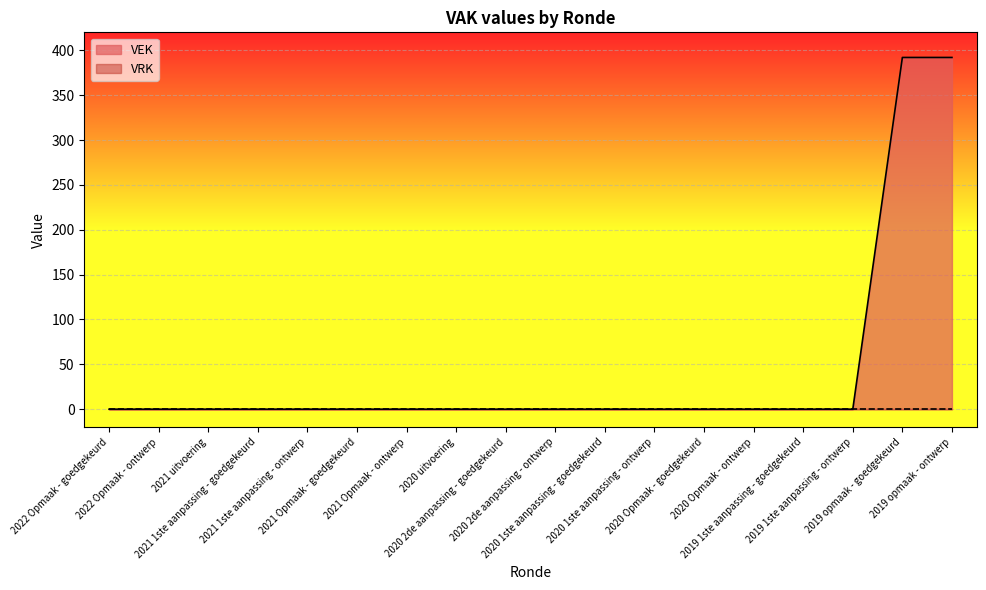

What is the average value?

44